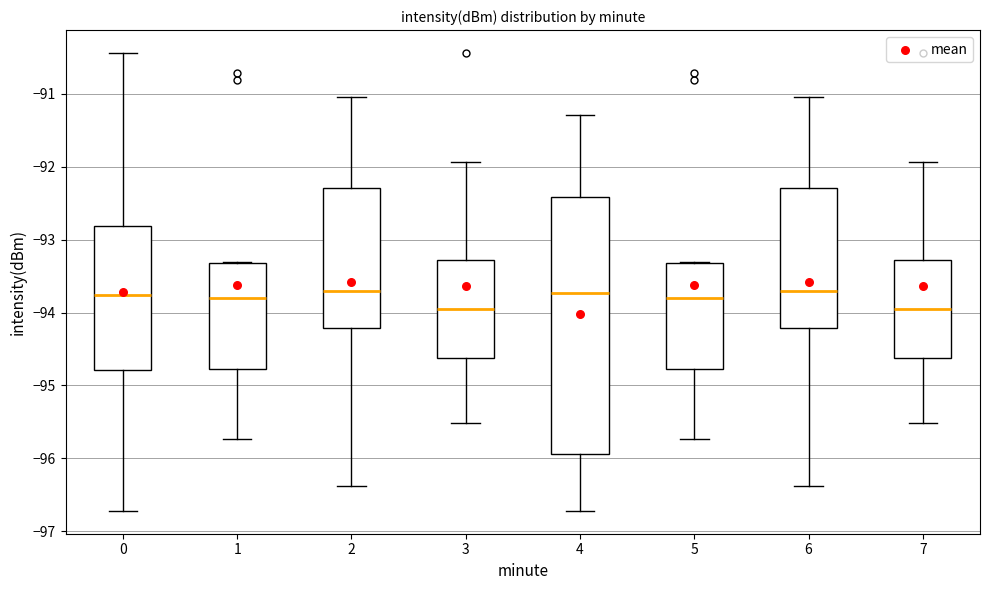

Reading left to right, read every box against the y-axis: the position of its median line, the range the box covers, and the ends of its whiskers. The values are not printed on the chart, so give them approximately, as read against the axis.

0: median -93.8, box -94.8 to -92.8, whiskers -96.7 to -90.4
1: median -93.8, box -94.8 to -93.3, whiskers -95.7 to -93.3
2: median -93.7, box -94.2 to -92.3, whiskers -96.4 to -91.0
3: median -93.9, box -94.6 to -93.3, whiskers -95.5 to -91.9
4: median -93.7, box -95.9 to -92.4, whiskers -96.7 to -91.3
5: median -93.8, box -94.8 to -93.3, whiskers -95.7 to -93.3
6: median -93.7, box -94.2 to -92.3, whiskers -96.4 to -91.0
7: median -93.9, box -94.6 to -93.3, whiskers -95.5 to -91.9